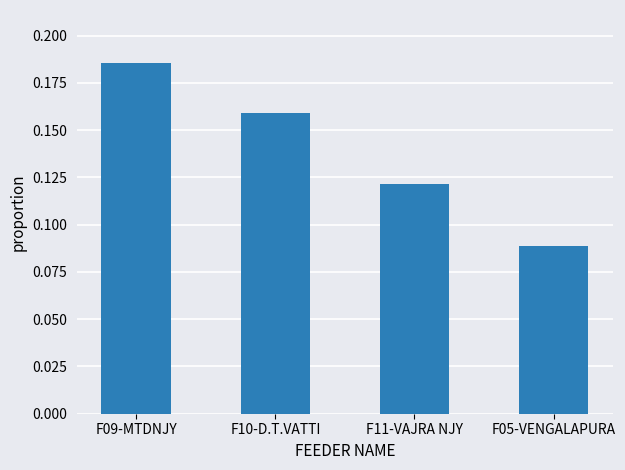

Rank the categories by value from highest to lowest.

F09-MTDNJY, F10-D.T.VATTI, F11-VAJRA NJY, F05-VENGALAPURA